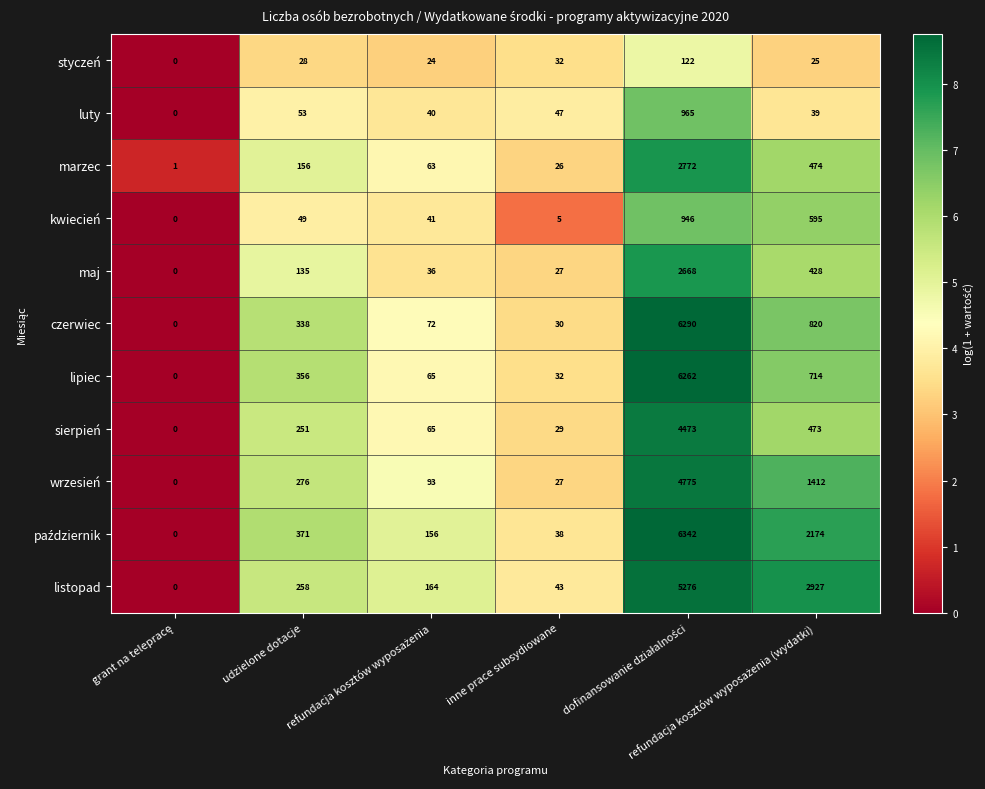

What is the difference between the second highest and minimum values in the sierpień series?

473